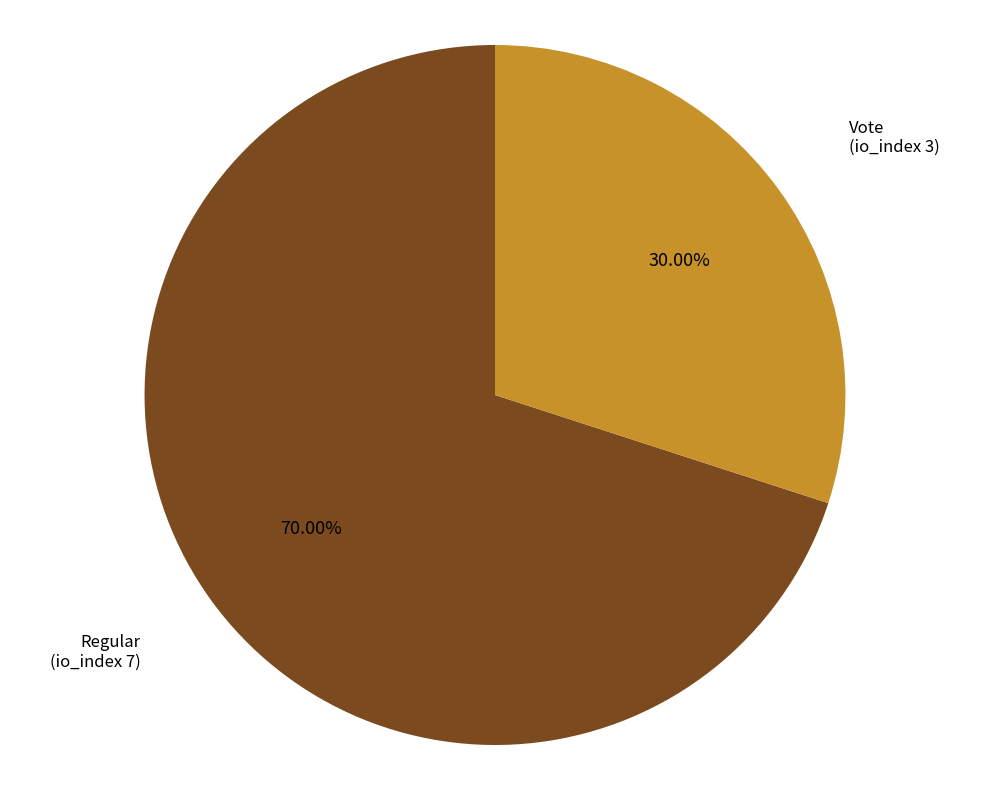

Is there a majority slice in this chart?

Yes